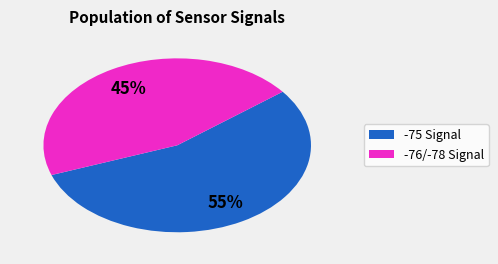

To the nearest percent, what is the difference between the largest and smallest slice percentages?

10%